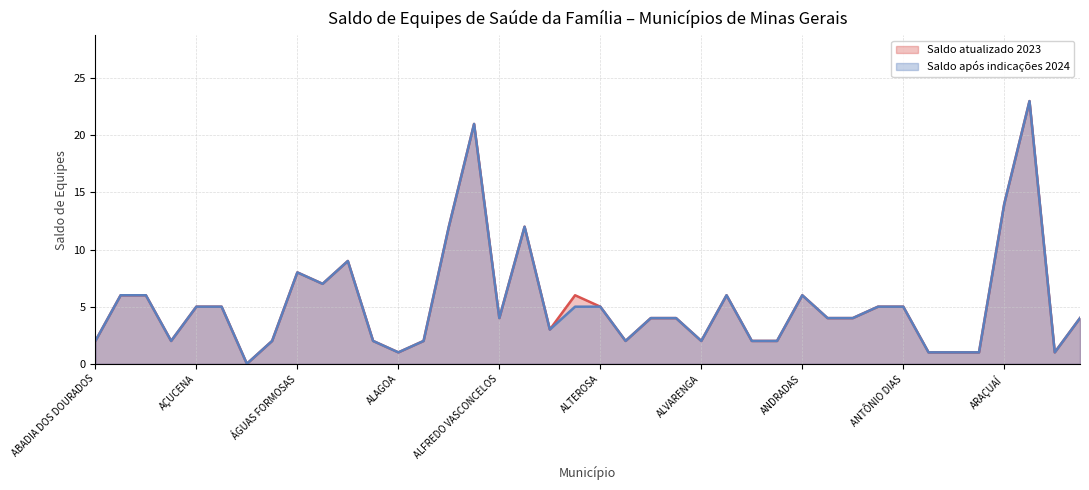

The Saldo após indicações 2024 series shows 10 at 15. True or false?

False